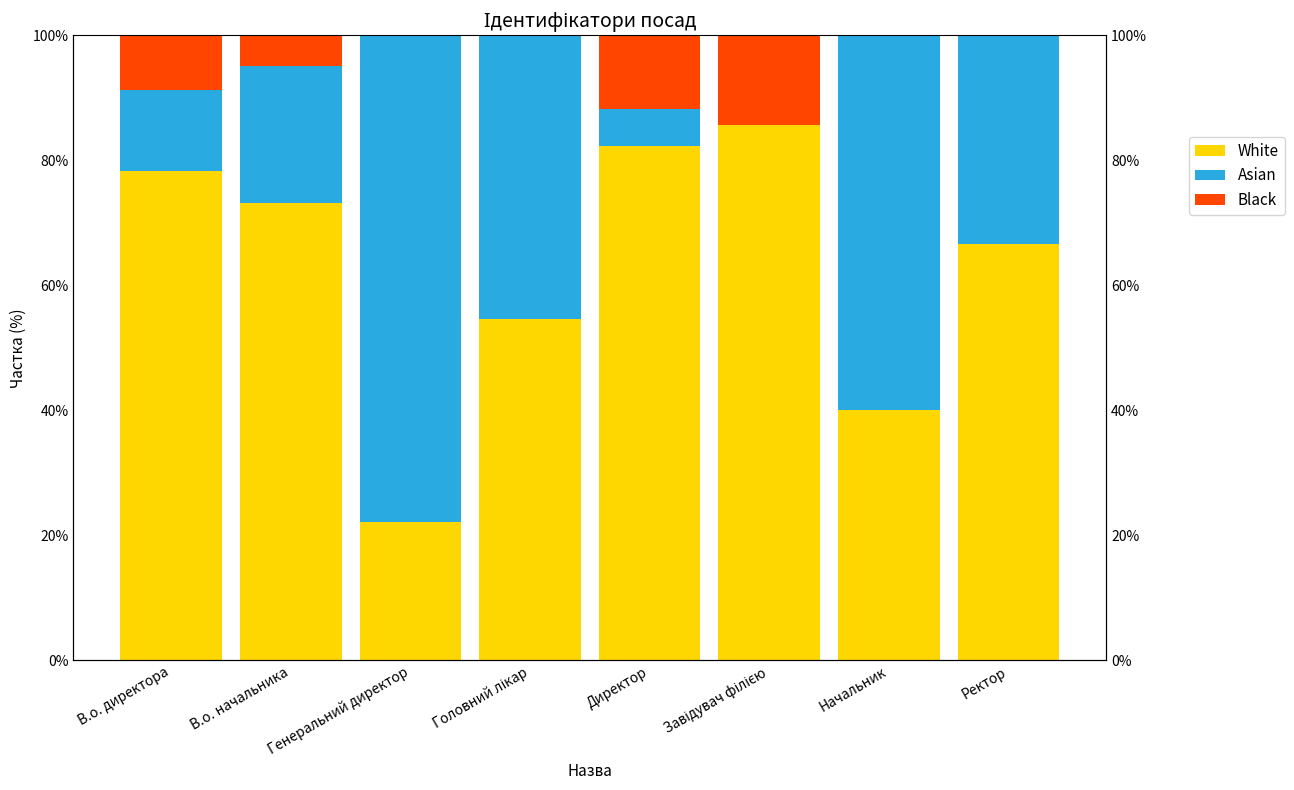

Rank the series by their average value, from lowest to highest.

Black, Asian, White